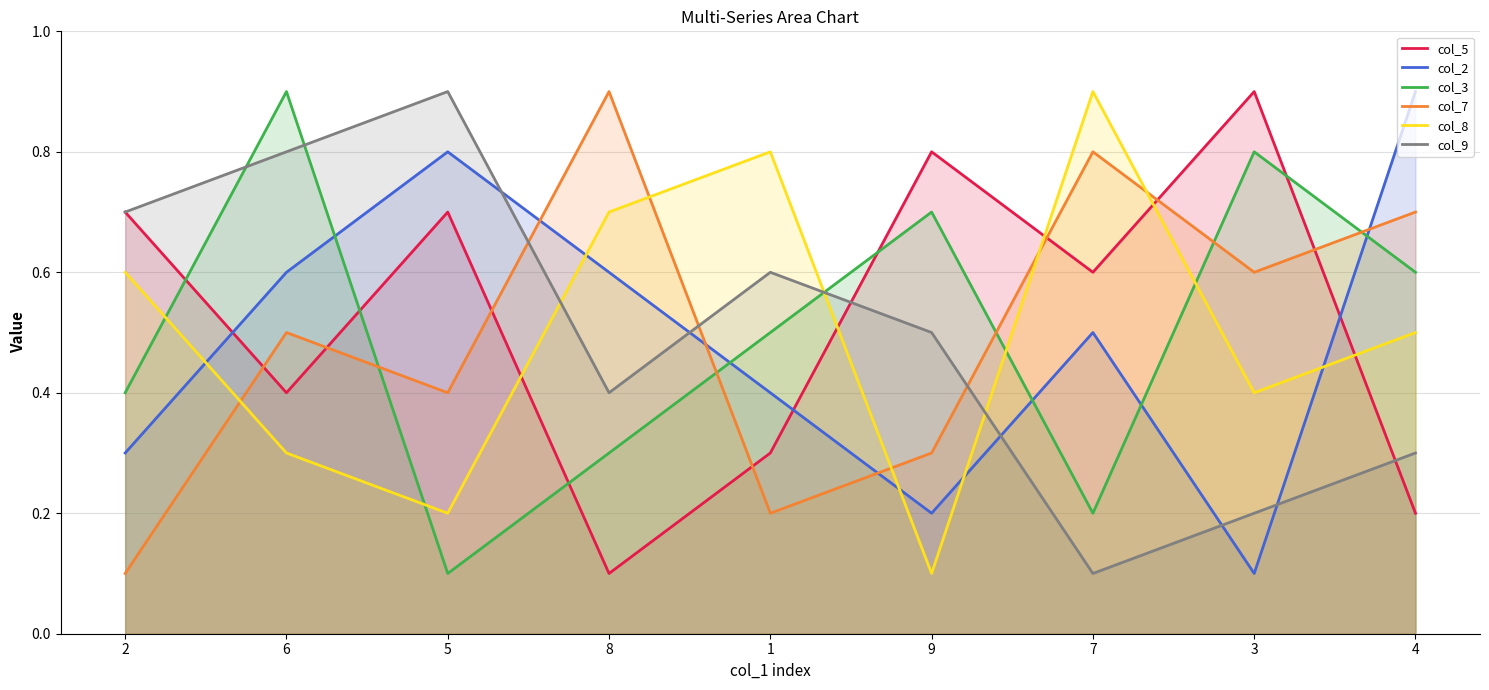

Is the value of col_9 at 4 greater than the value of col_8 at 3?

No